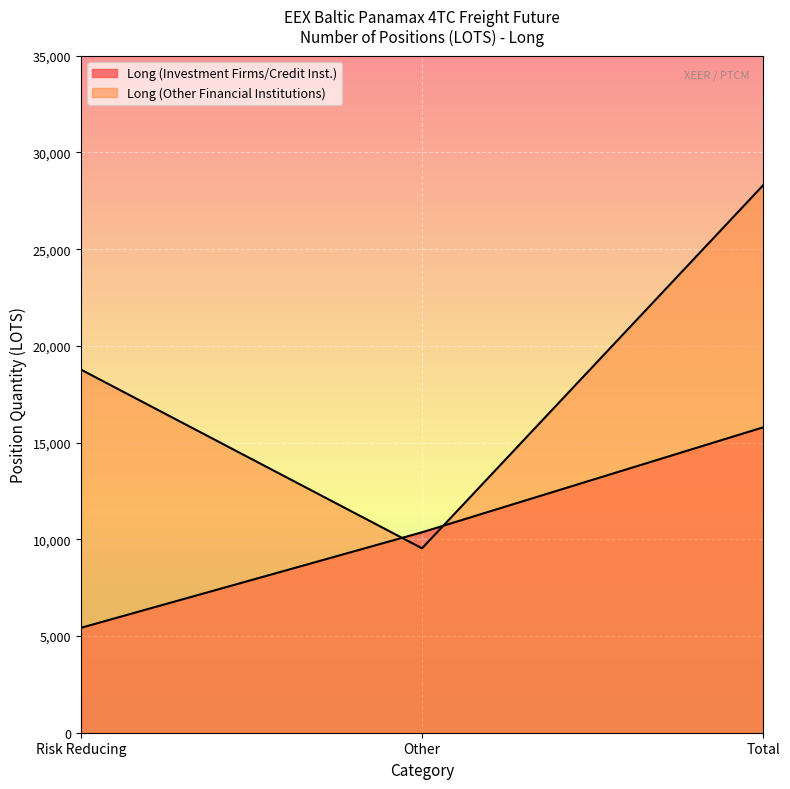

What is the label of the 1st point from the left?

Risk Reducing